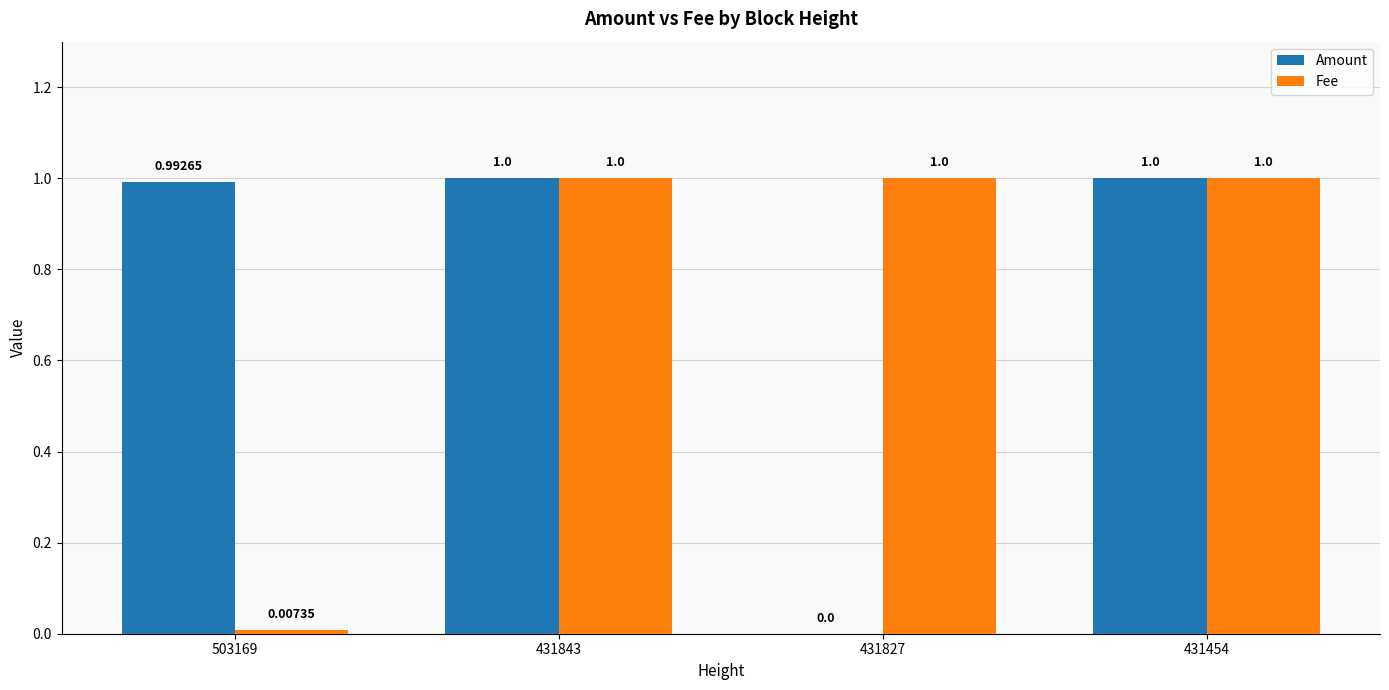

What is the maximum value for Amount?

1.0